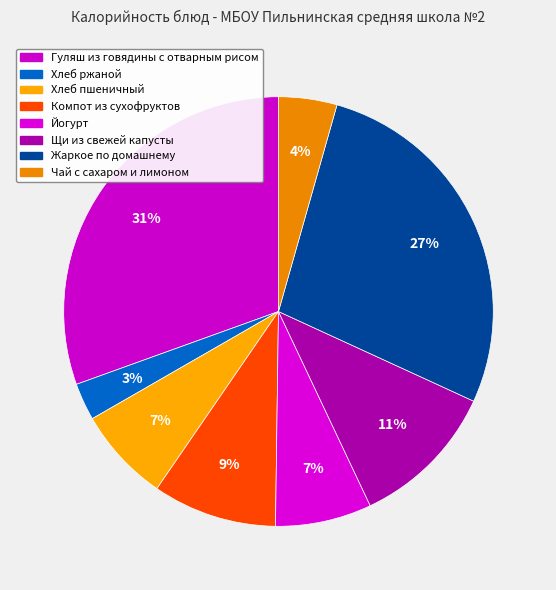

How many segments does this pie chart have?

8